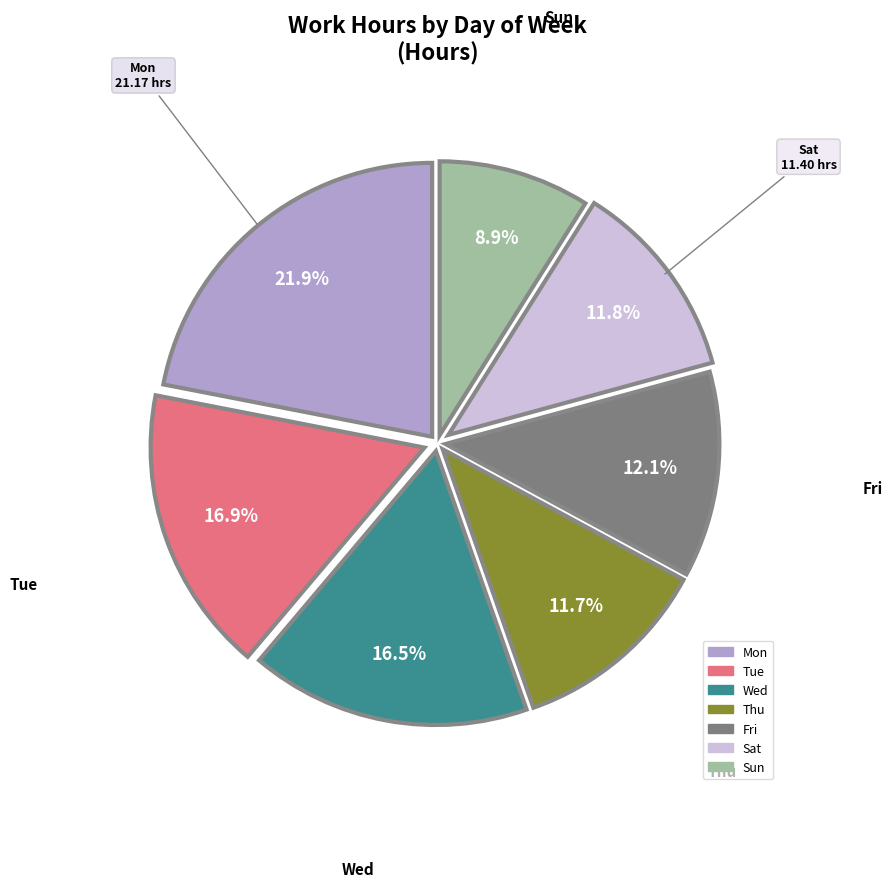

Which category has the smallest portion of the pie?

Sun